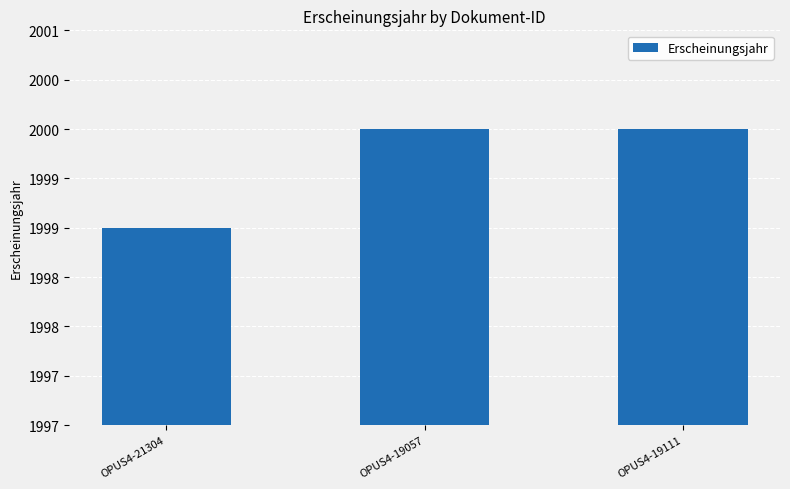

Reading right to left, transcribe all the data shown in this chart.

2000	2000	1999